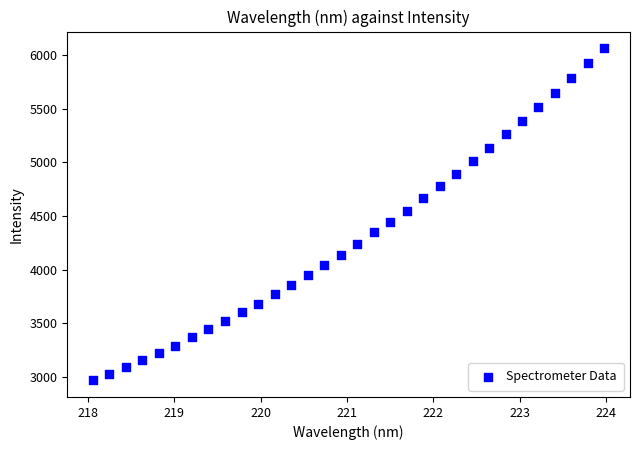

What is the range of X values (max minus min)?

5.9